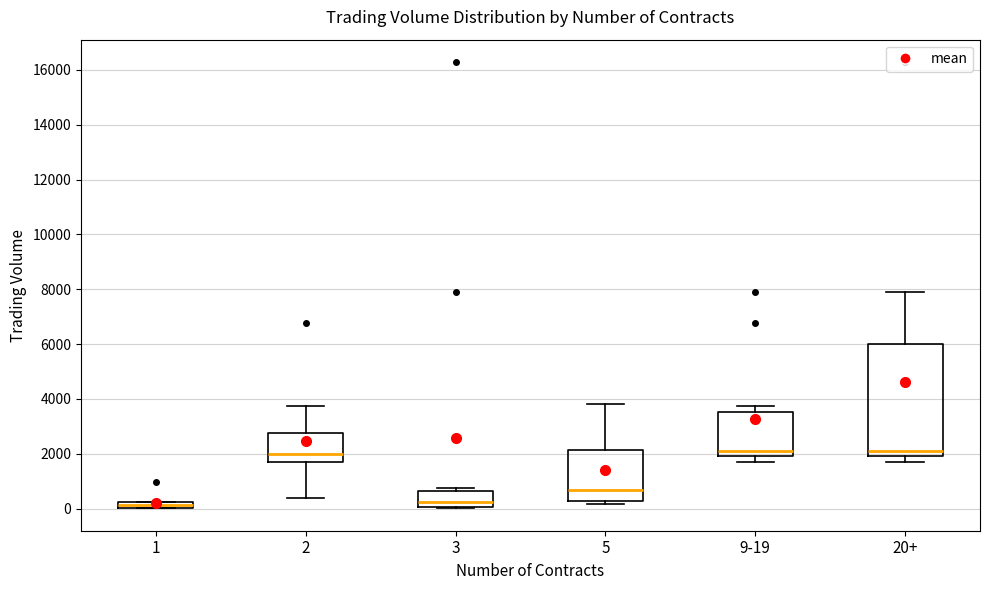

Where does the upper whisker of the box for 2 end on the y-axis? The values are not printed on the chart, so give them approximately, as read against the axis.

3800